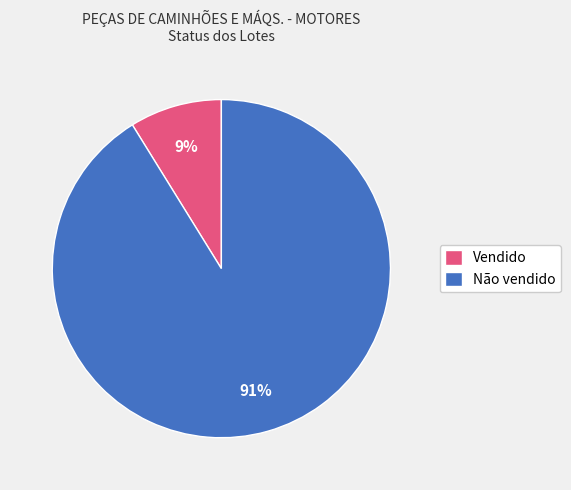

To the nearest percent, what portion does Vendido represent?

9%